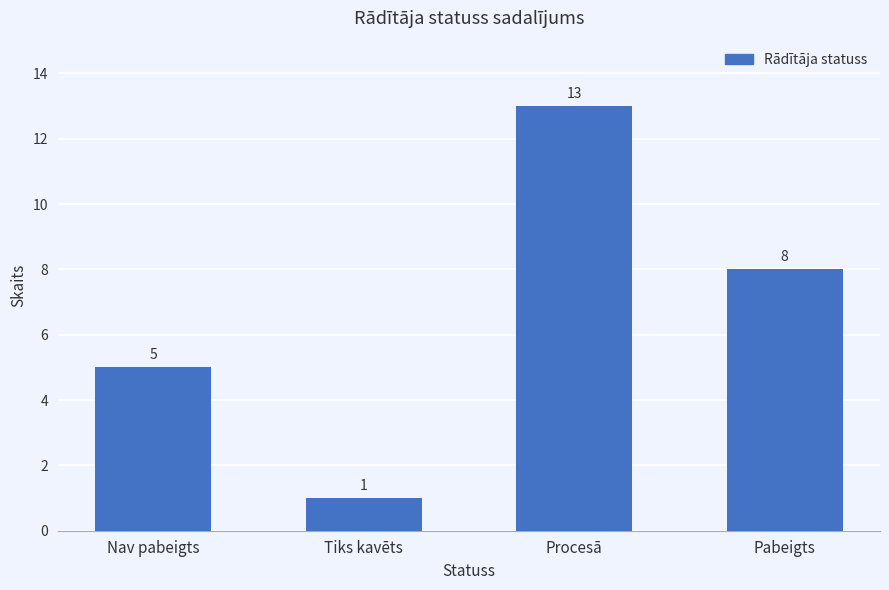

Count the values in the range 5 to 13.

3